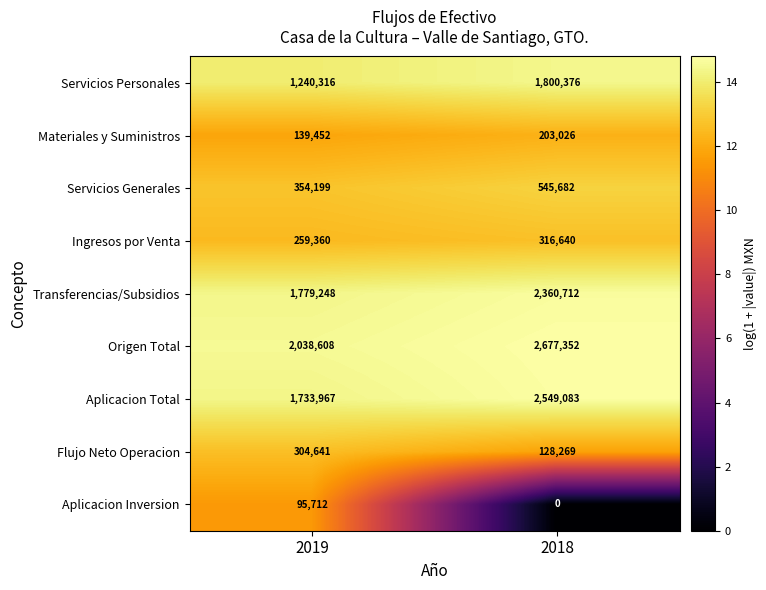

Which series has the widest spread of values?

Aplicacion Total